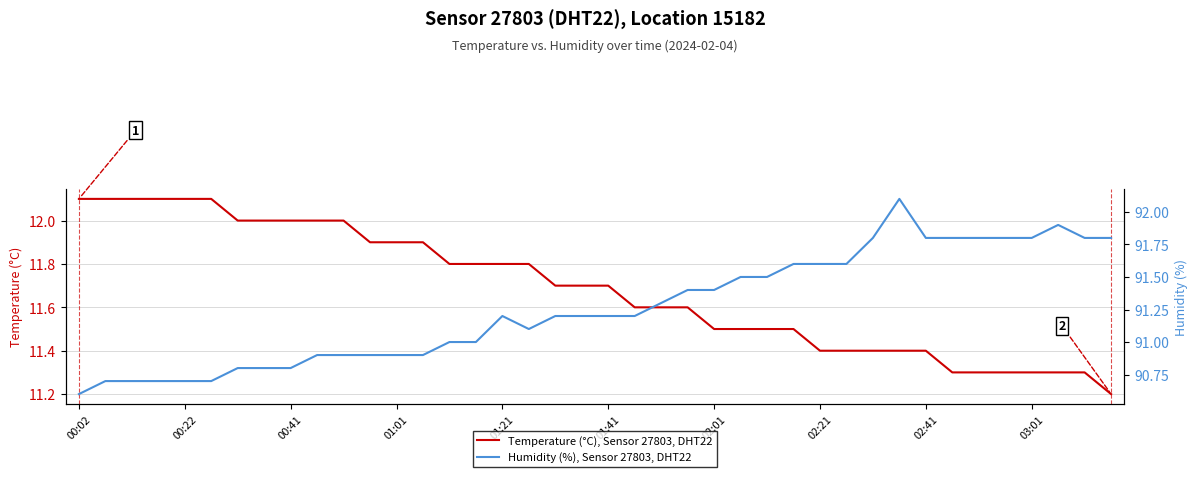

How many data points in Humidity (%), Sensor 27803, DHT22 are above 91?

24